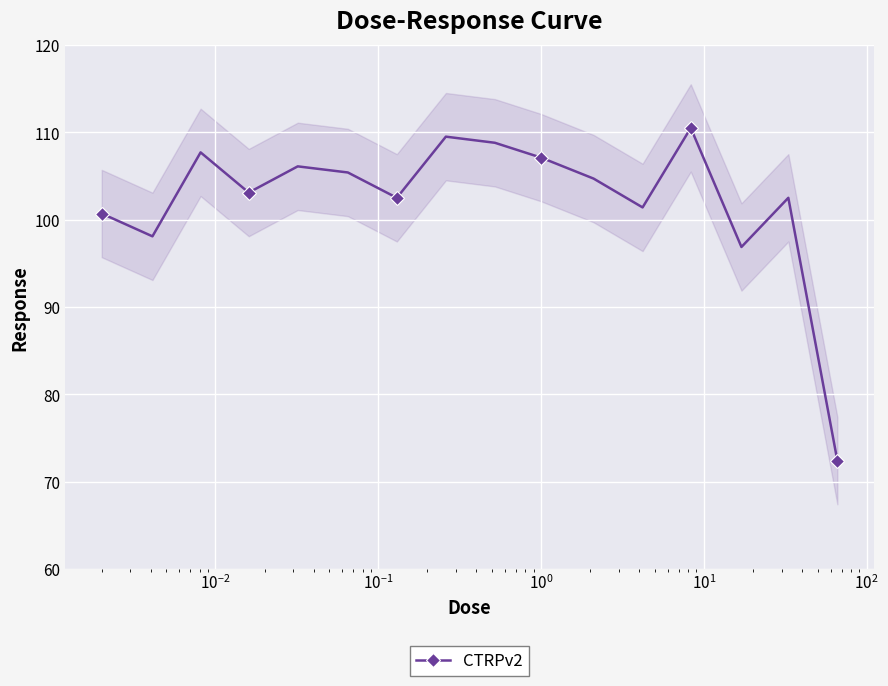

How many interior local peaks does the CTRPv2 series have?

5